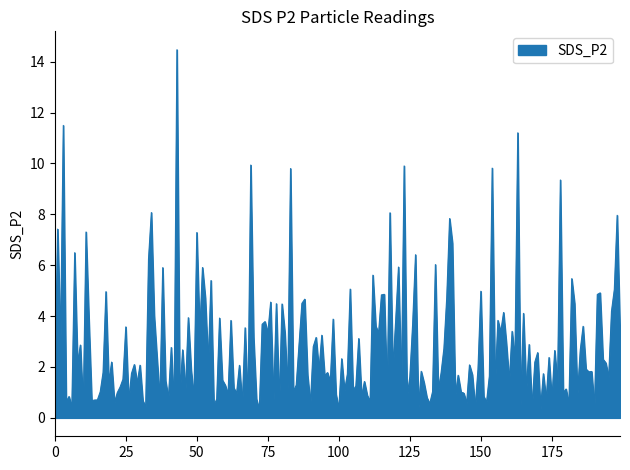

What is the maximum value shown in the chart?

14.5